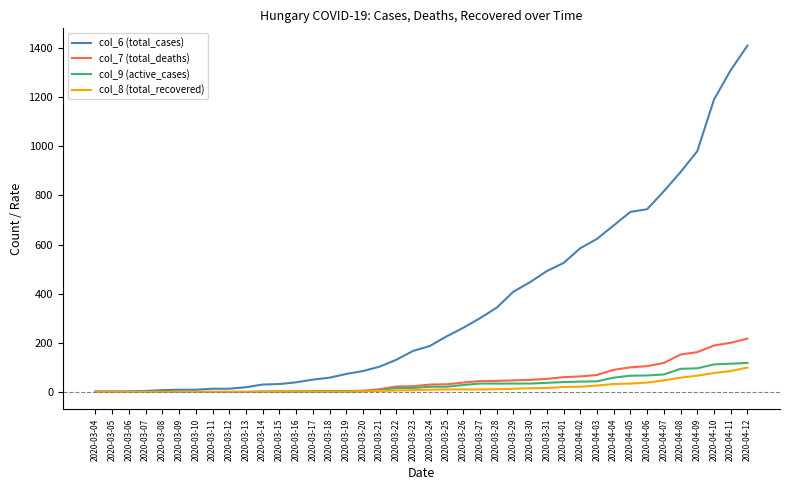

What is the sum of all col_9 (active_cases) values?

1215